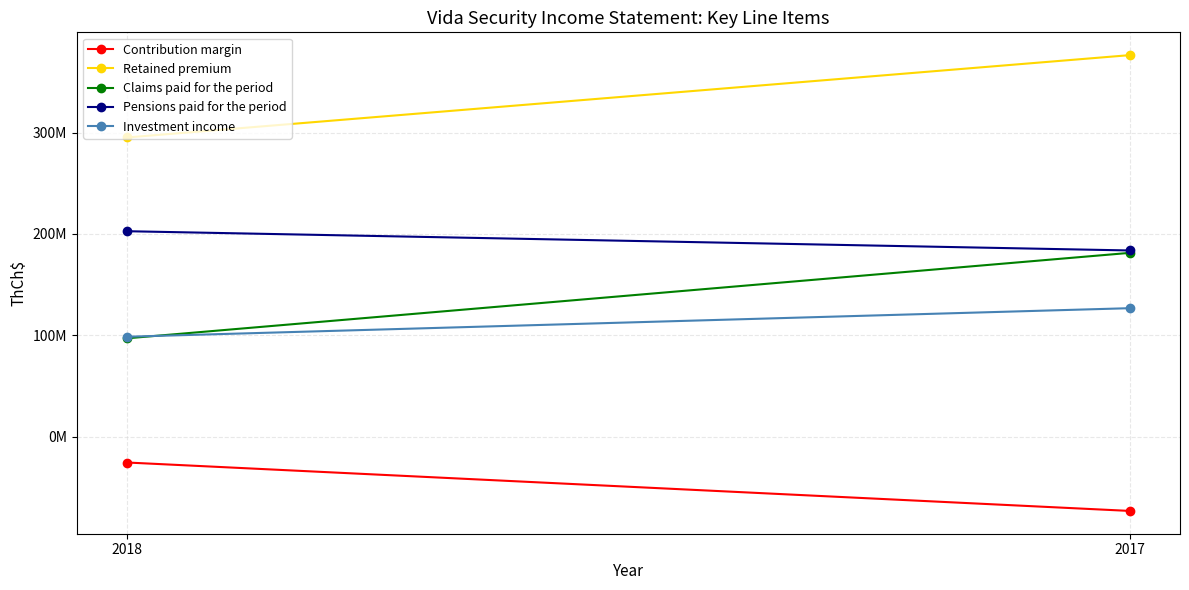

Reading right to left, transcribe all the data shown in this chart.

Contribution margin: -73257808	-25486186
Retained premium: 376359701	295120658
Claims paid for the period: 181322656	97006752
Pensions paid for the period: 183665896	202659368
Investment income: 126738488	98570145